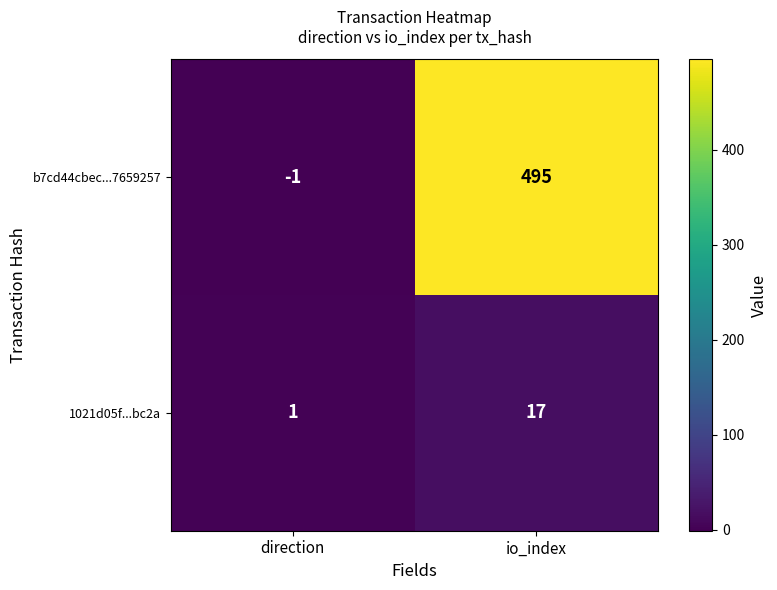

Reading left to right, what are all the values shown in this chart?

b7cd44cbec...7659257: -1	495
1021d05f...bc2a: 1	17